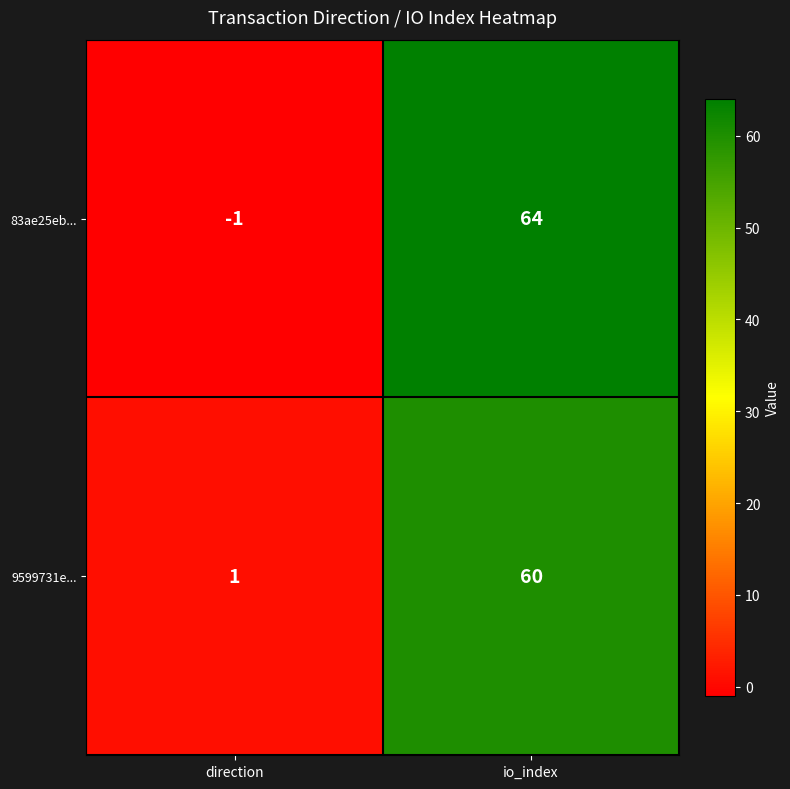

Where is 83ae25eb... nearest to the value 31?

direction